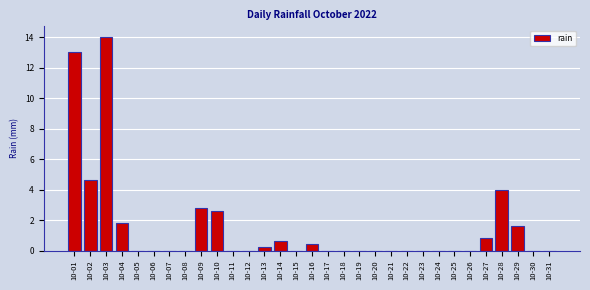

The chart shows a value of 0.0 at 10-31. True or false?

True